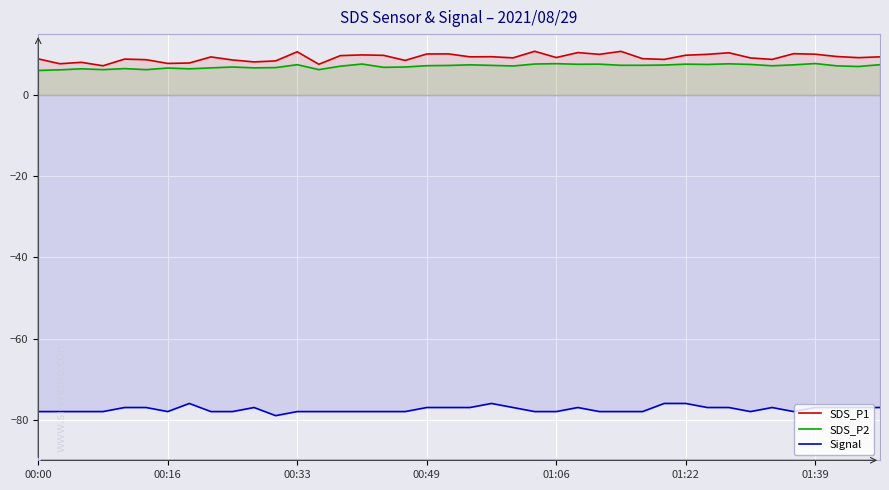

How many lines are shown in the chart?

3